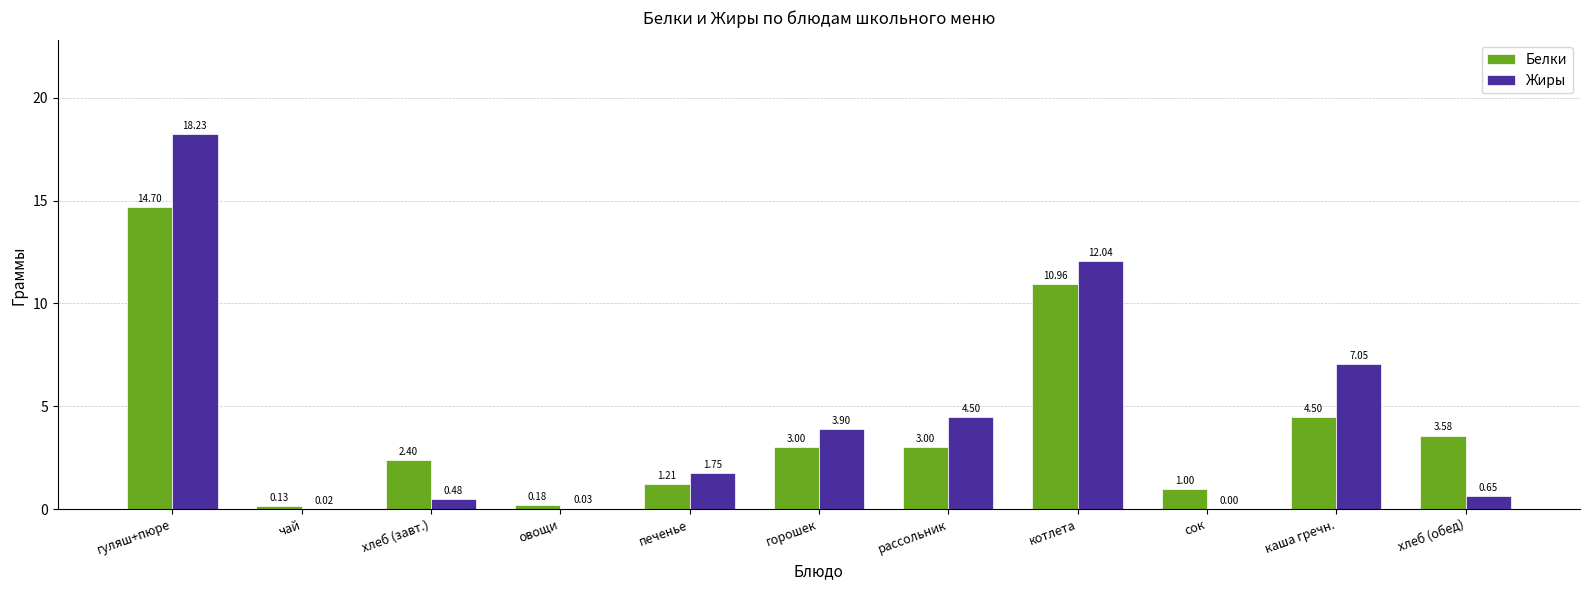

Which label corresponds to the largest value in the chart?

гуляш+пюре